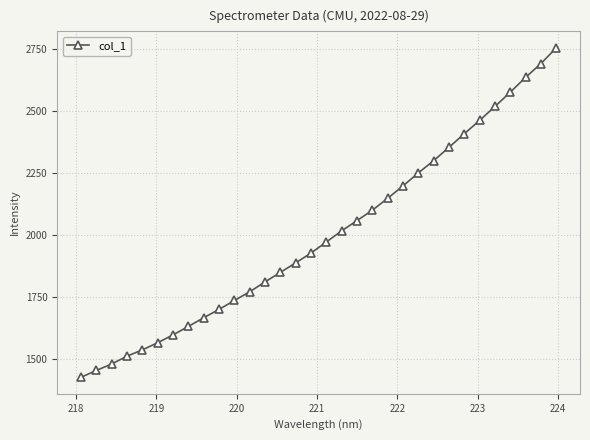

What is the greatest value displayed?

2756.5